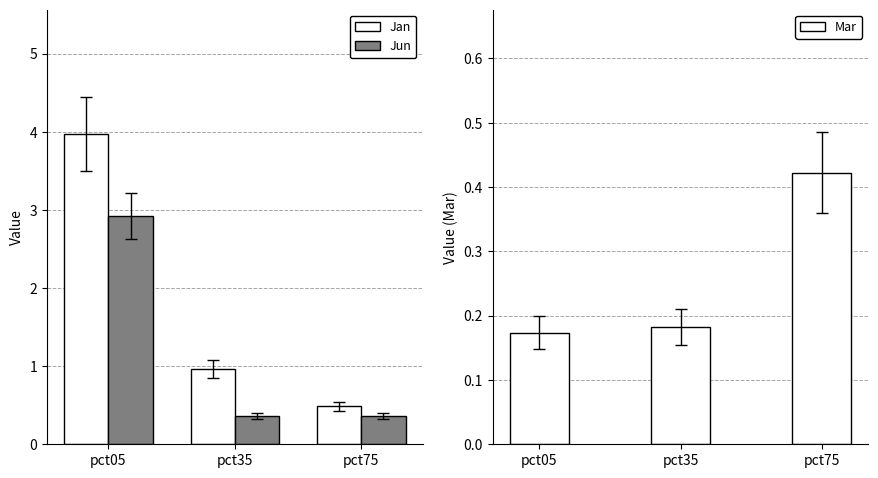

What is the value of the Jan bar at the 1st from the left?

4.0